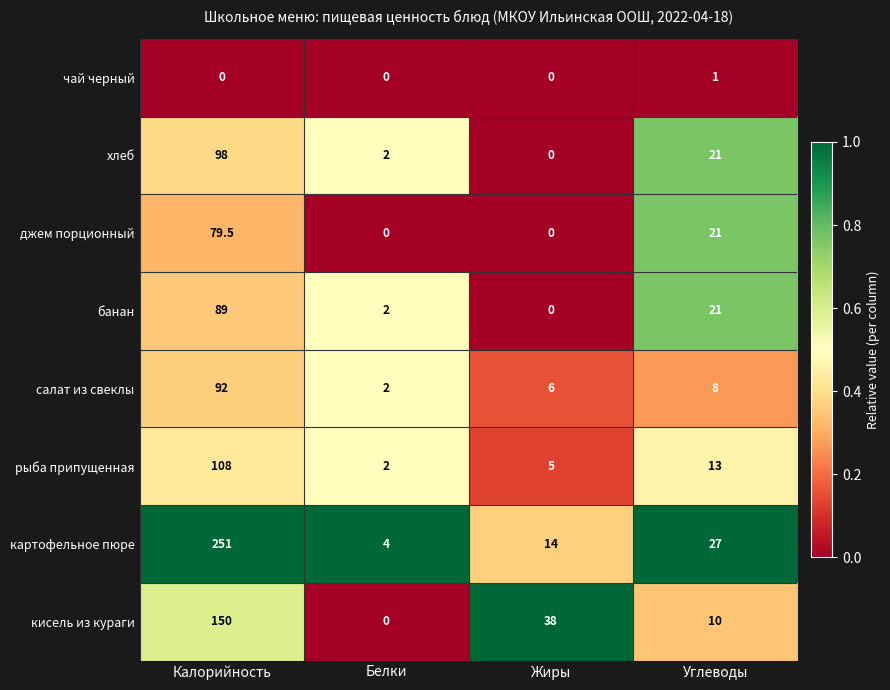

The картофельное пюре series shows 91.7 at Калорийность. True or false?

False